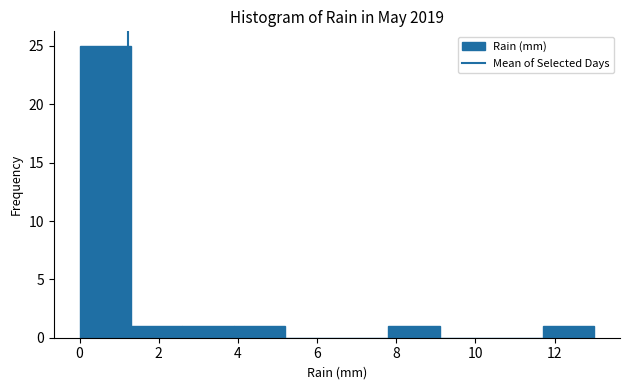

What is the height of the bar covering 0.0 to 1.3 on the x-axis? Neither the bar edges nor the heights are printed on the chart, so give them approximately, as read against the axes.

25